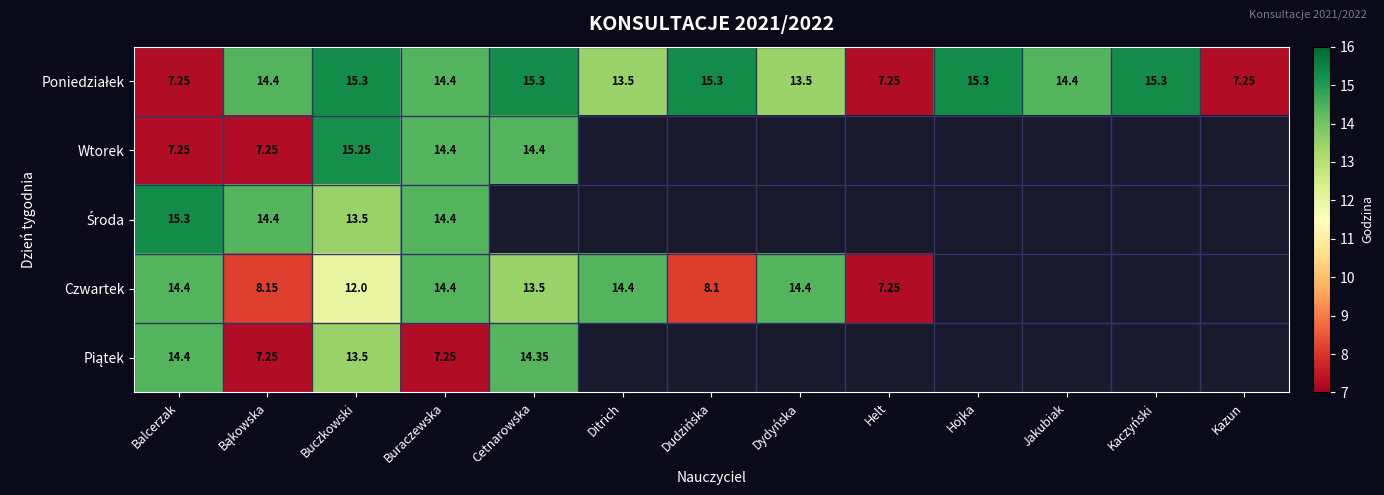

What is the spread (max minus min) of values at Cetnarowska?

1.8